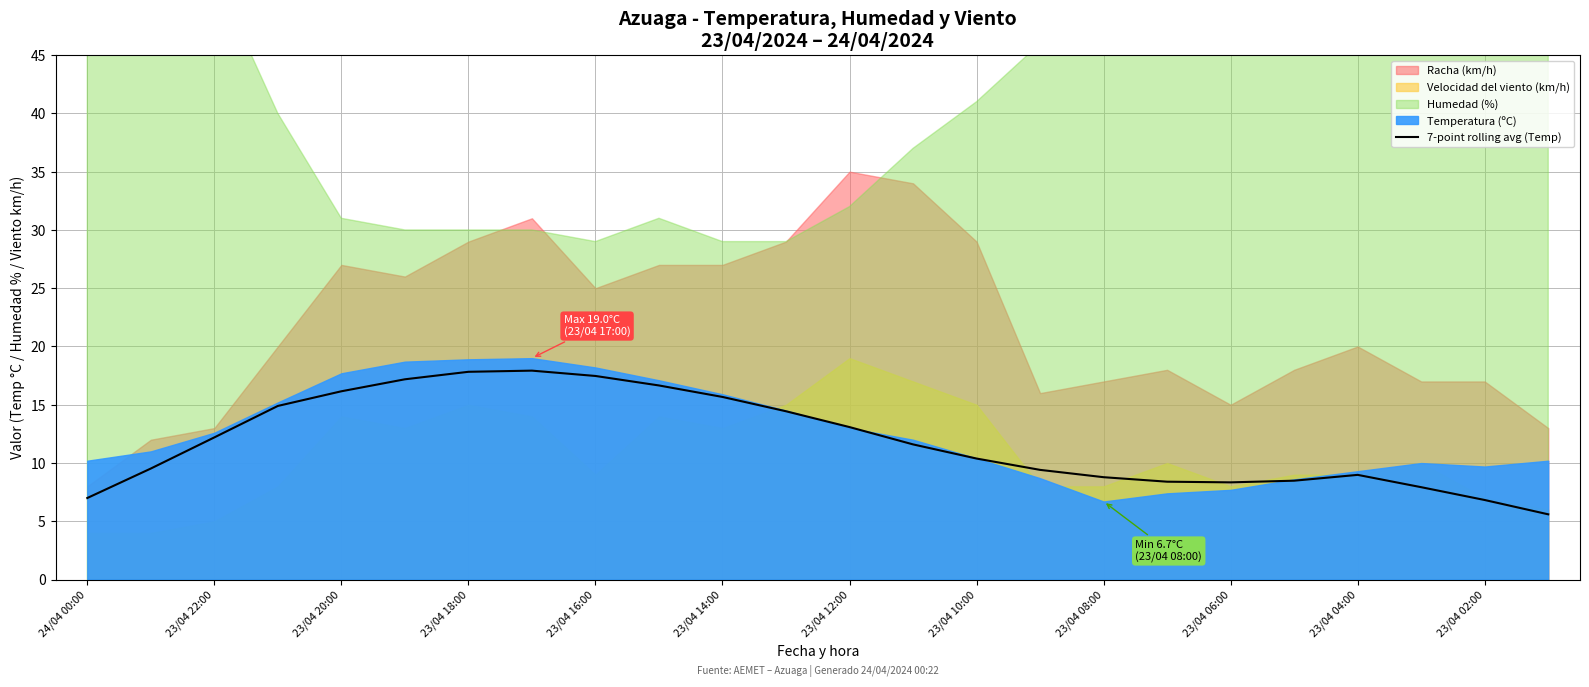

What is the minimum value for 7-point rolling avg (Temp)?

5.6